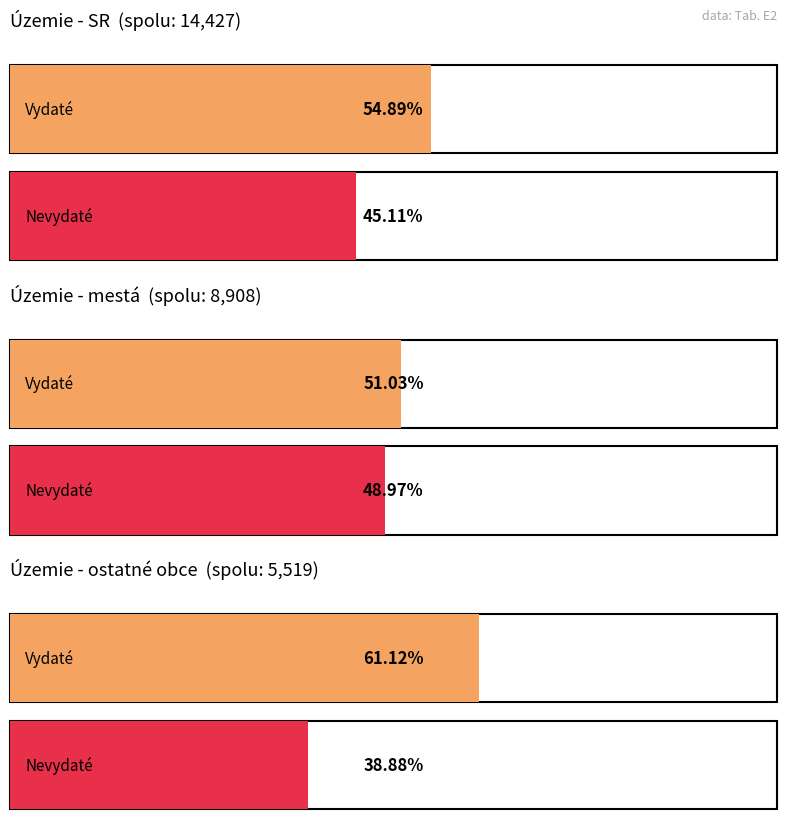

How many groups of bars are there?

3